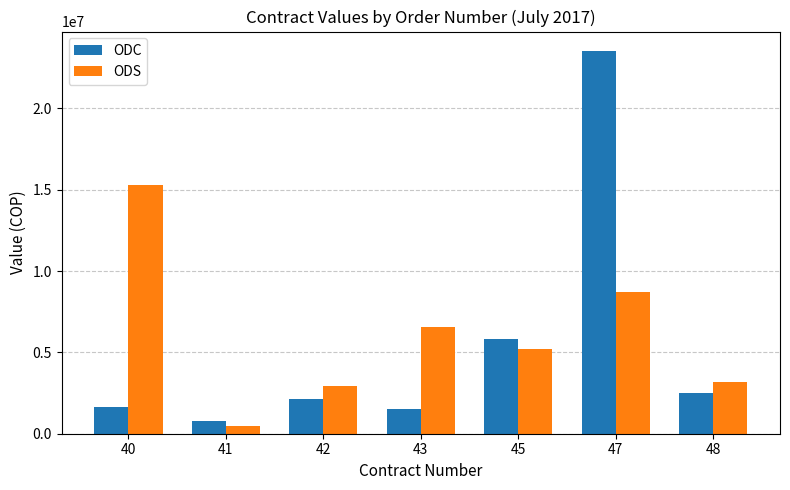

Is the value of ODC at 43 greater than the value of ODS at 43?

No